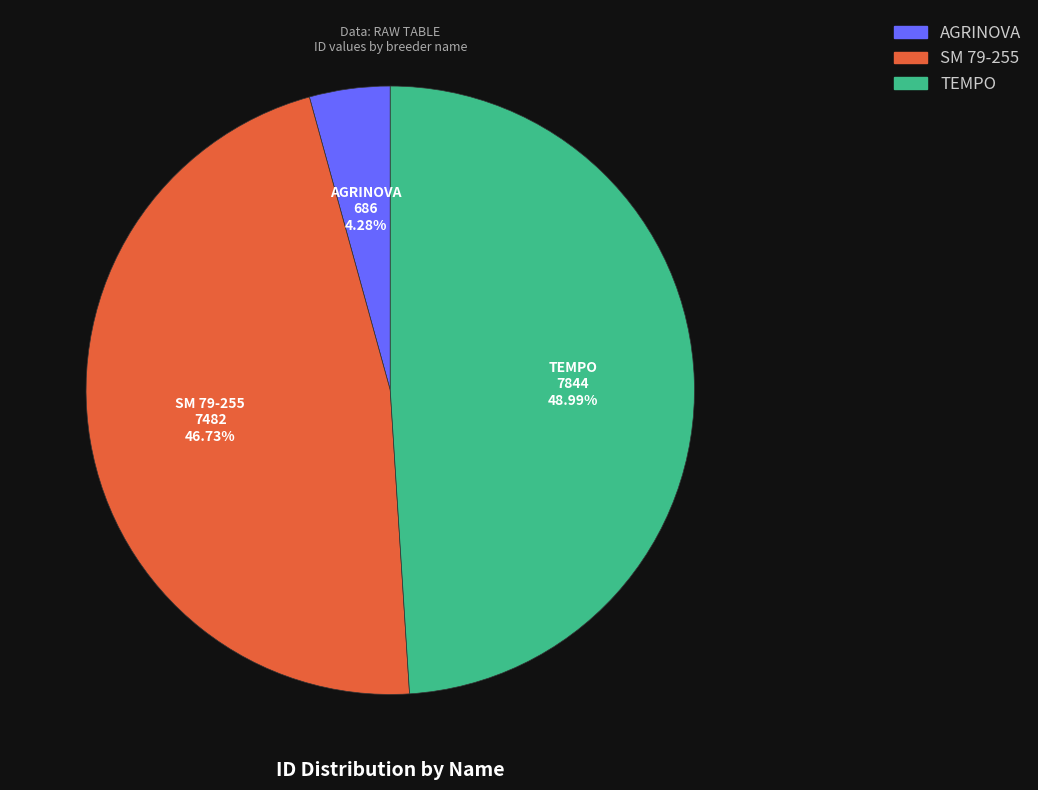

Does any single category account for the majority?

No